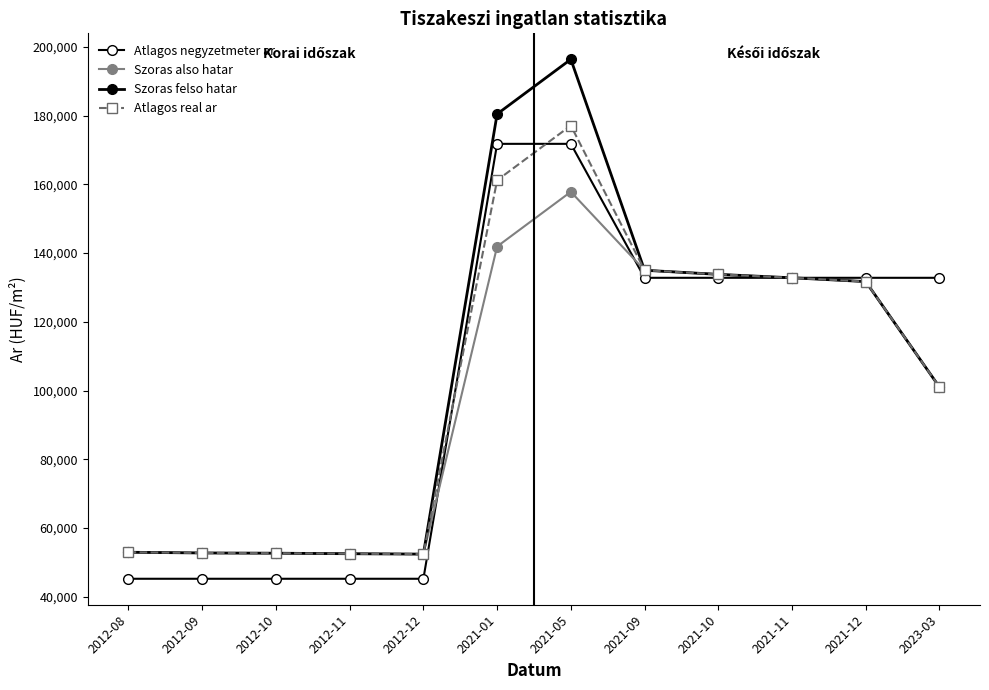

At which category is the sum across all series the highest?

2021-05